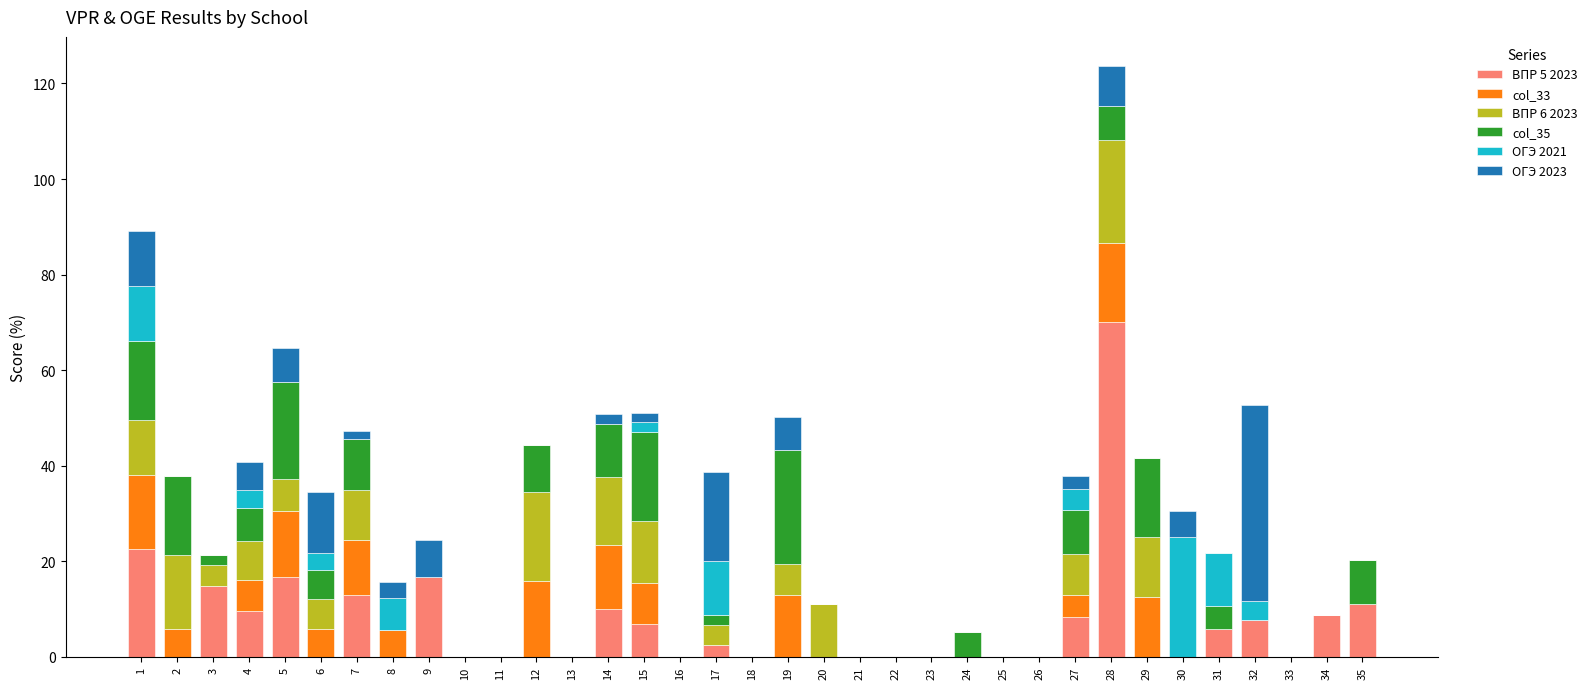

At which category is the sum across all series the highest?

28